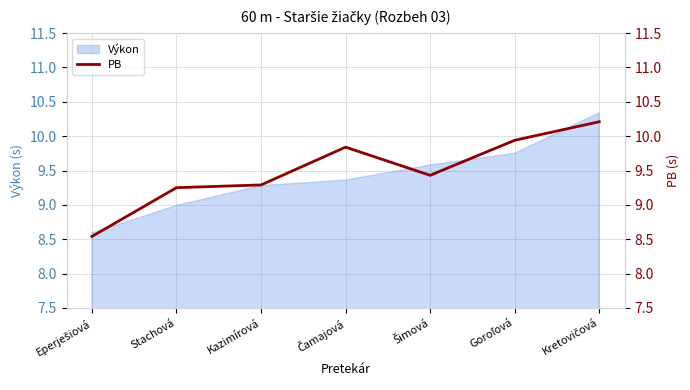

The chart shows a value of 8.5 at Eperješiová. True or false?

True